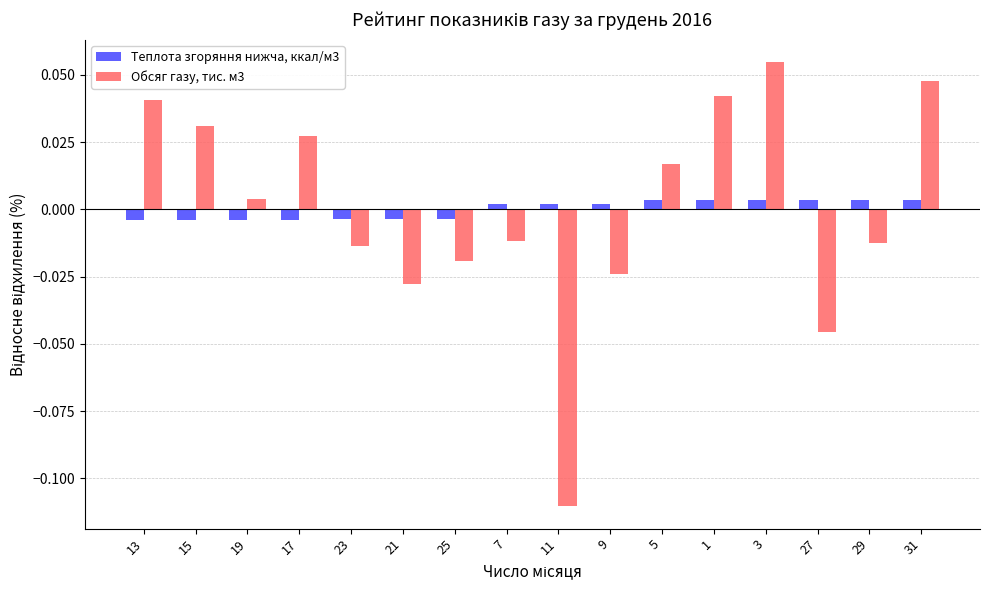

Which label corresponds to the largest value in the chart?

3